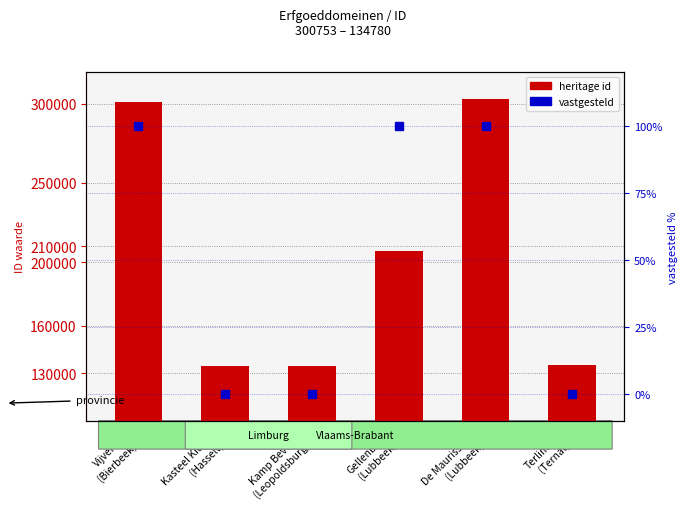

Reading left to right, transcribe all the data shown in this chart.

heritage id: Vijverhof
(Bierbeek)=300753	Kasteel Kiewit
(Hasselt)=134581	Kamp Beverlo
(Leopoldsburg)=134648	Gellenberg
(Lubbeek)=206861	De Maurissens
(Lubbeek)=303094	Terlinden
(Ternat)=134780
vastgesteld (pct): Vijverhof
(Bierbeek)=100	Kasteel Kiewit
(Hasselt)=0	Kamp Beverlo
(Leopoldsburg)=0	Gellenberg
(Lubbeek)=100	De Maurissens
(Lubbeek)=100	Terlinden
(Ternat)=0